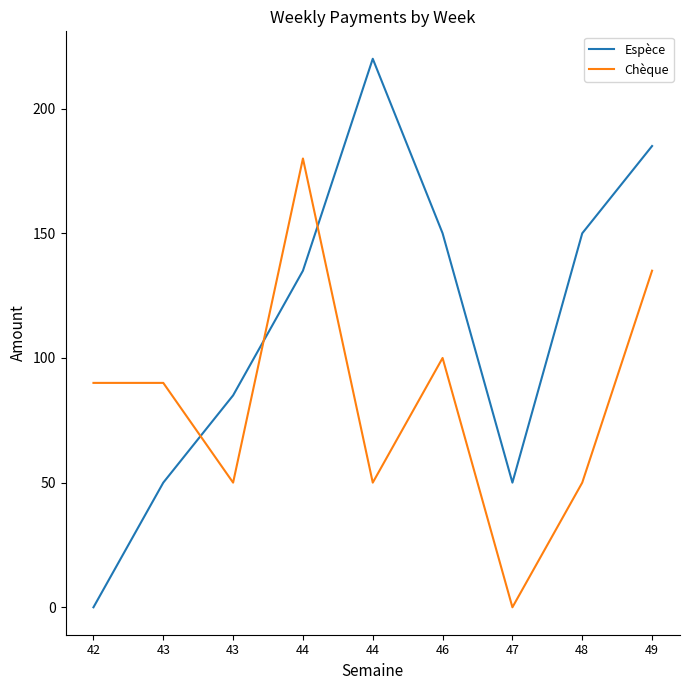

How many values in Espèce are above zero?

8